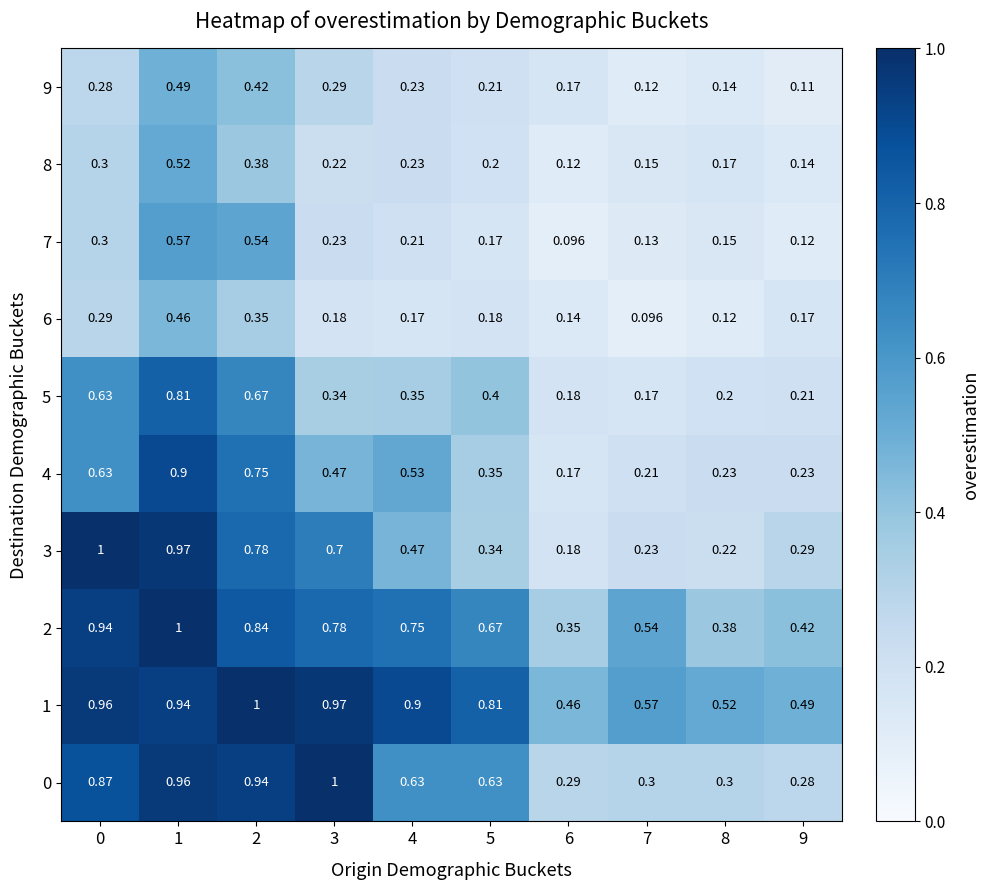

At which category is the sum across all series the highest?

1